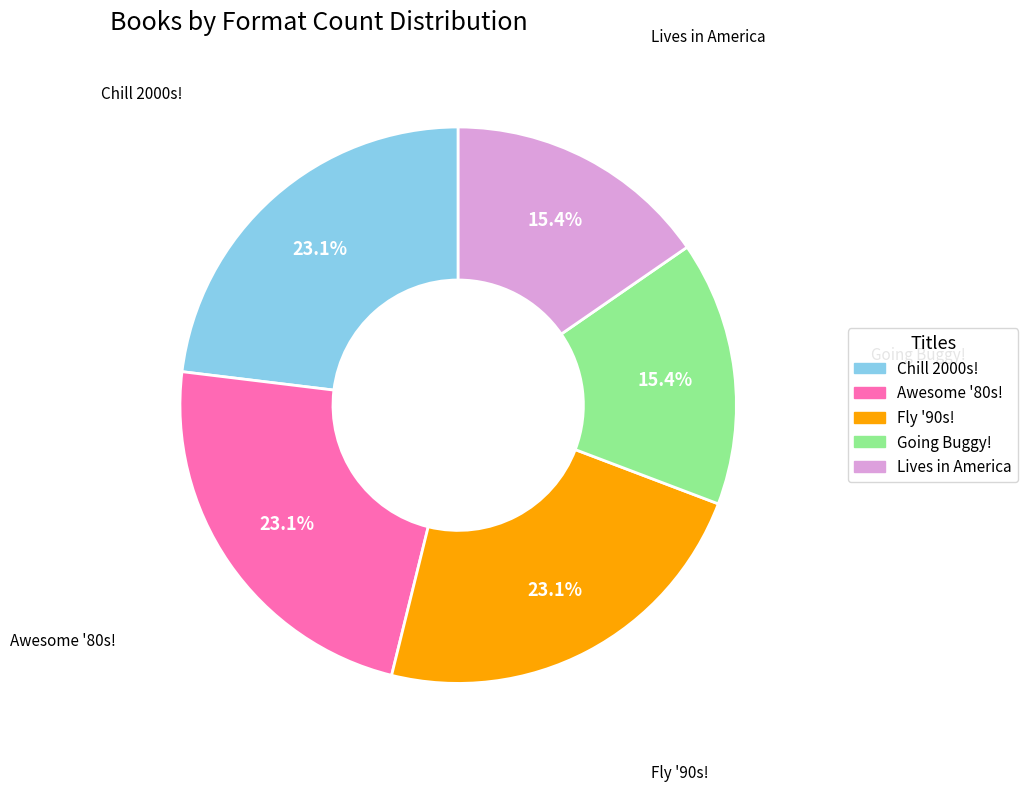

What percentage is NOT represented by Chill 2000s!?

76.9%